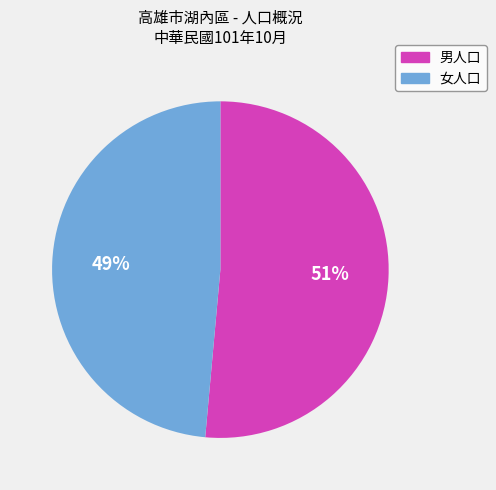

The 女人口 slice represents 49% of the pie. True or false?

True